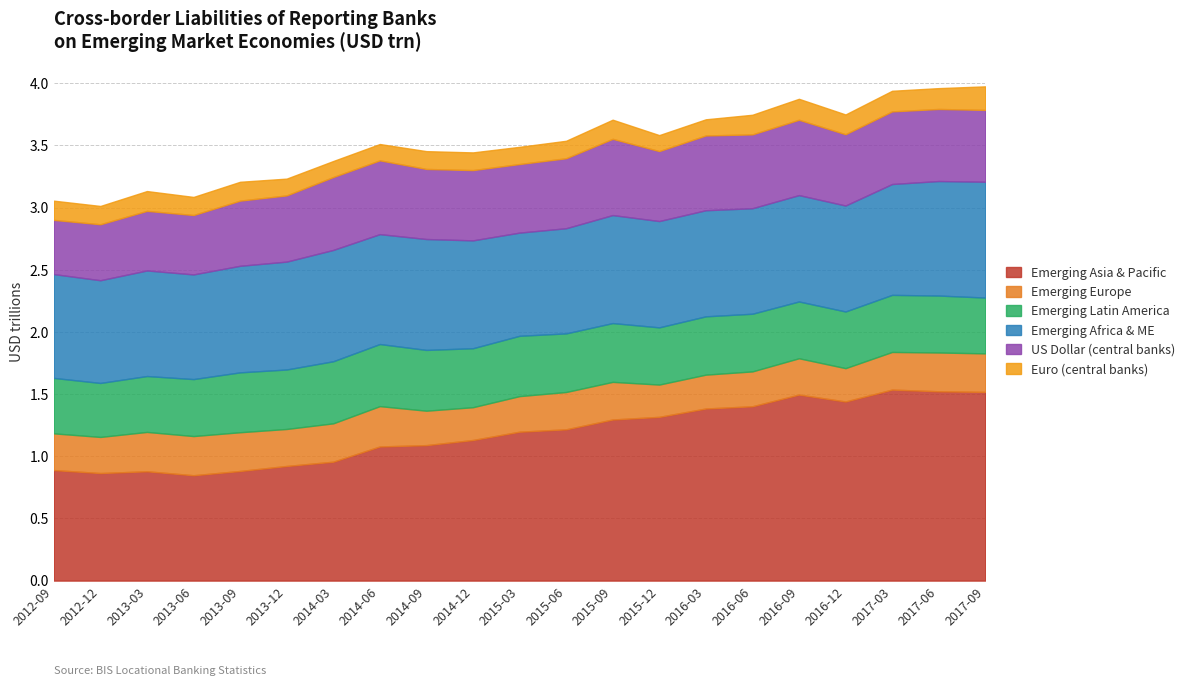

Which series has the widest spread of values?

Emerging Asia & Pacific